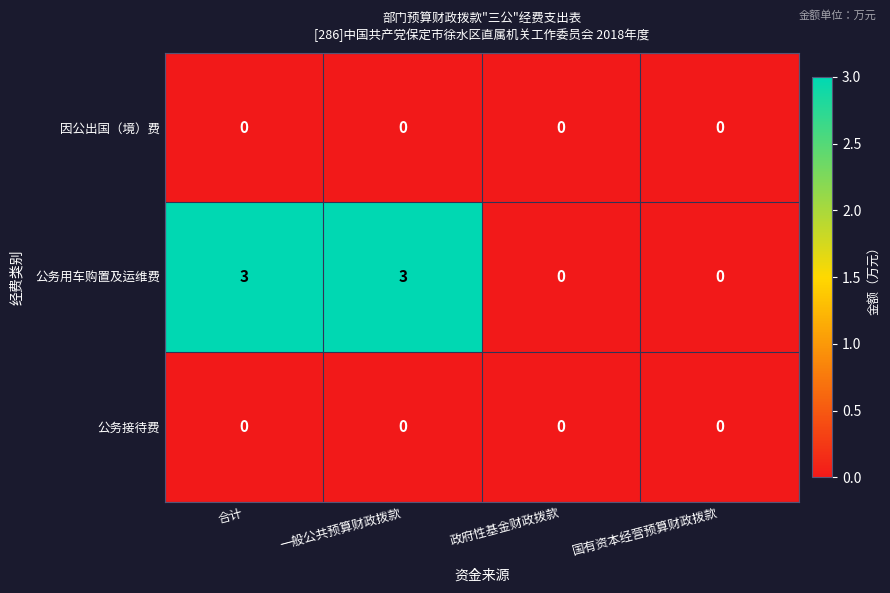

How many series are shown in this chart?

3